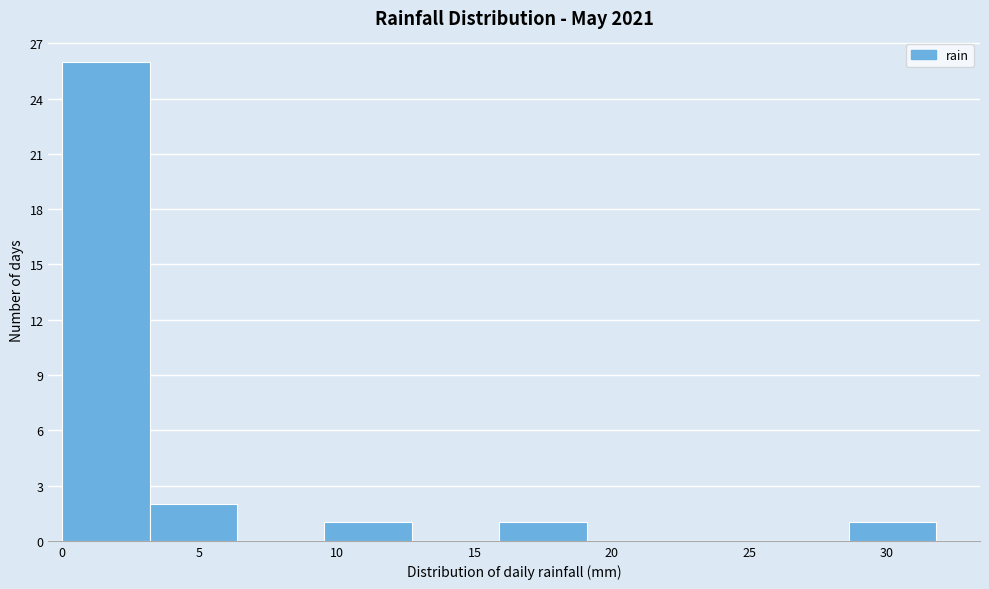

How tall is the bar that spans 16.0 to 19.0 on the x-axis? Neither the bar edges nor the heights are printed on the chart, so give them approximately, as read against the axes.

1